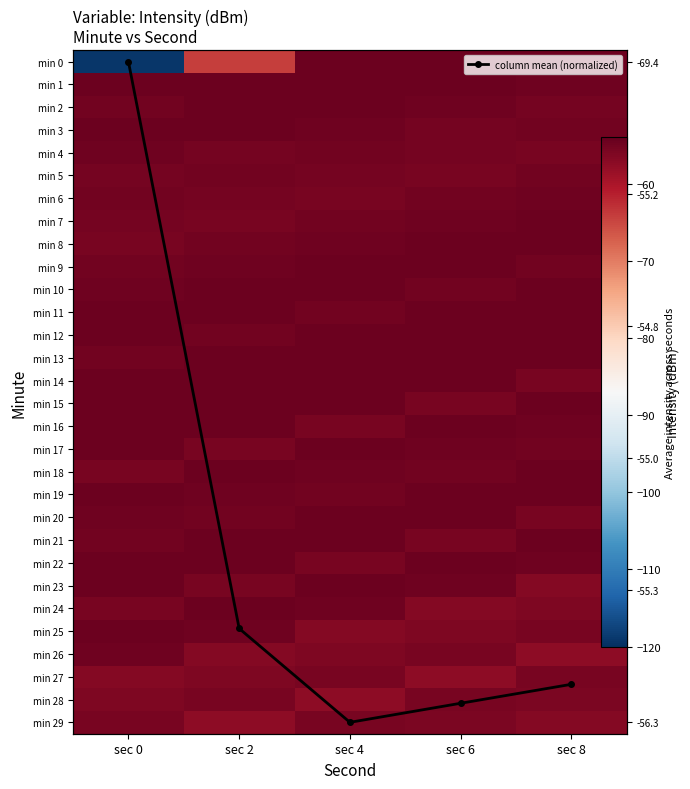

Which series has the largest total across all categories?

column mean (normalized)